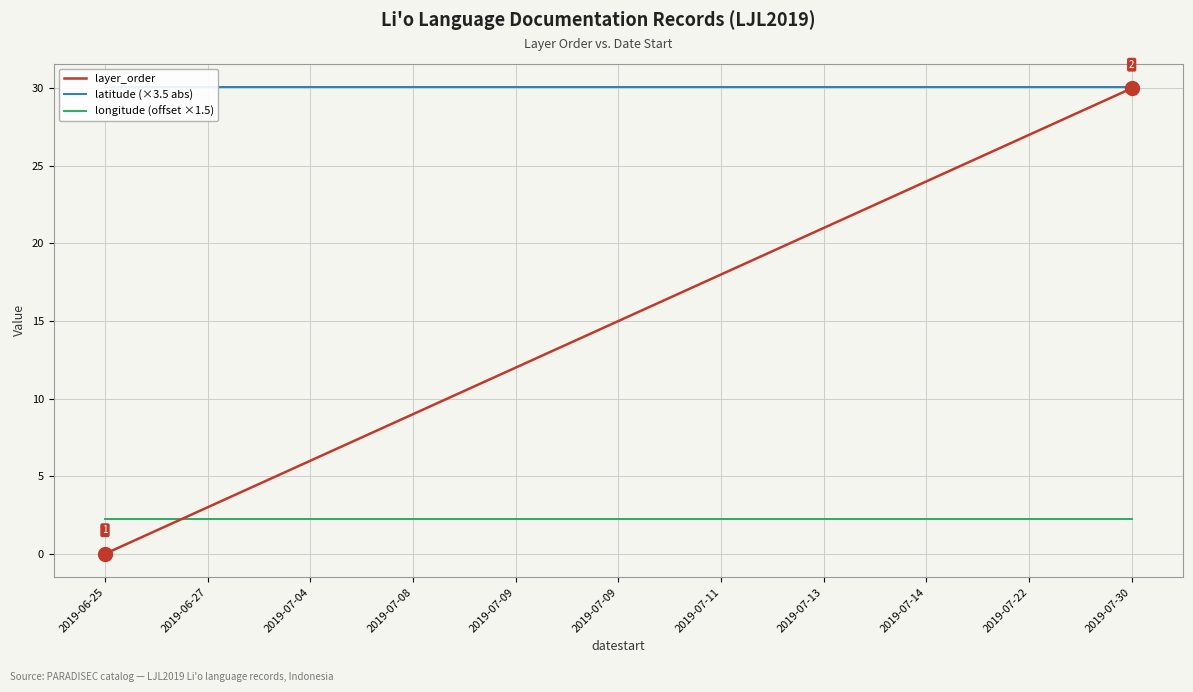

Which series has the largest range (max minus min)?

layer_order